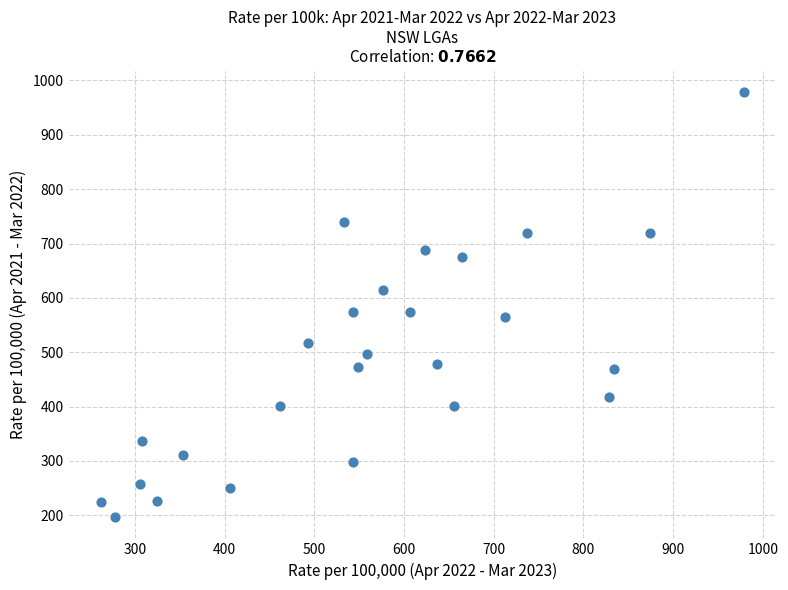

What is the range of X values (max minus min)?

717.0